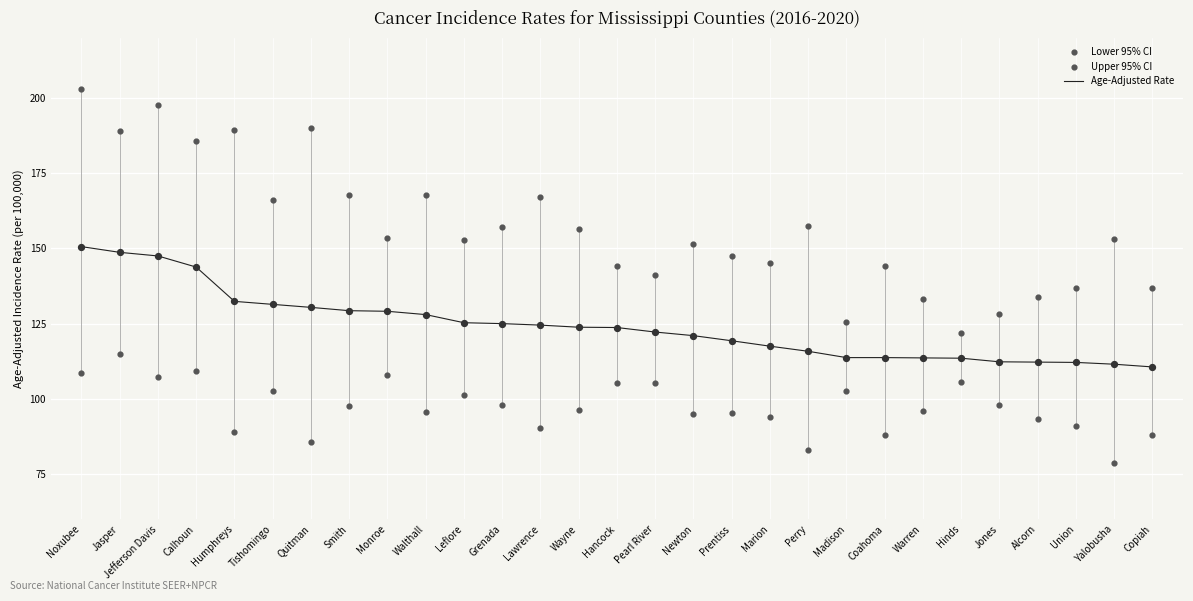

What are all the series names shown in the legend?

Age-Adjusted Rate, Lower 95% CI, Upper 95% CI